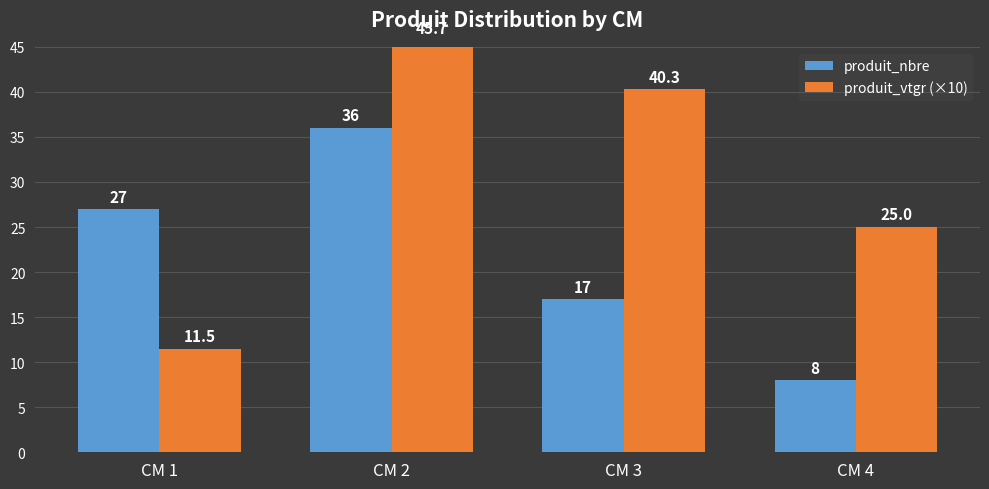

At which label is produit_nbre closest to 22?

CM 1